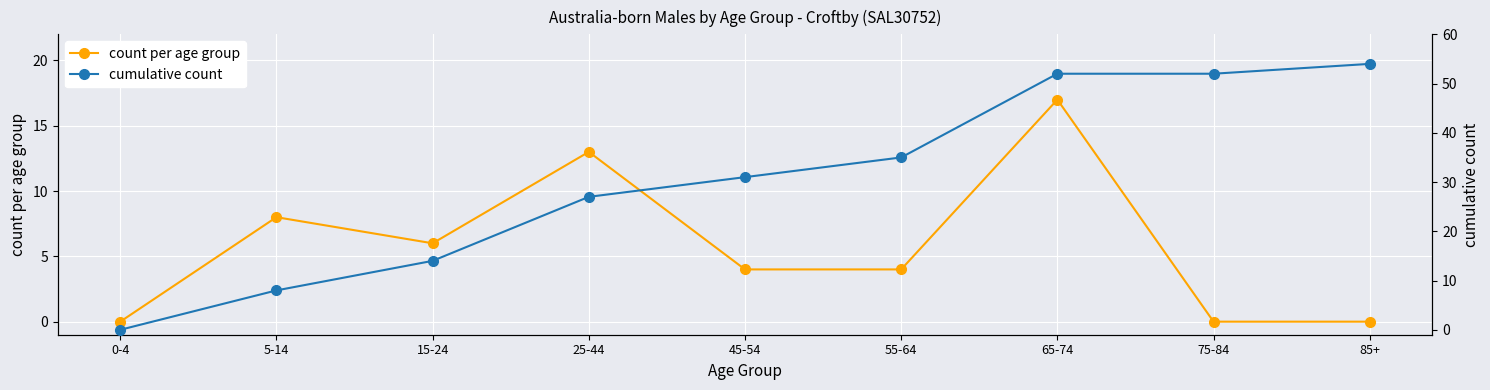

Which series has the largest total across all categories?

cumulative count